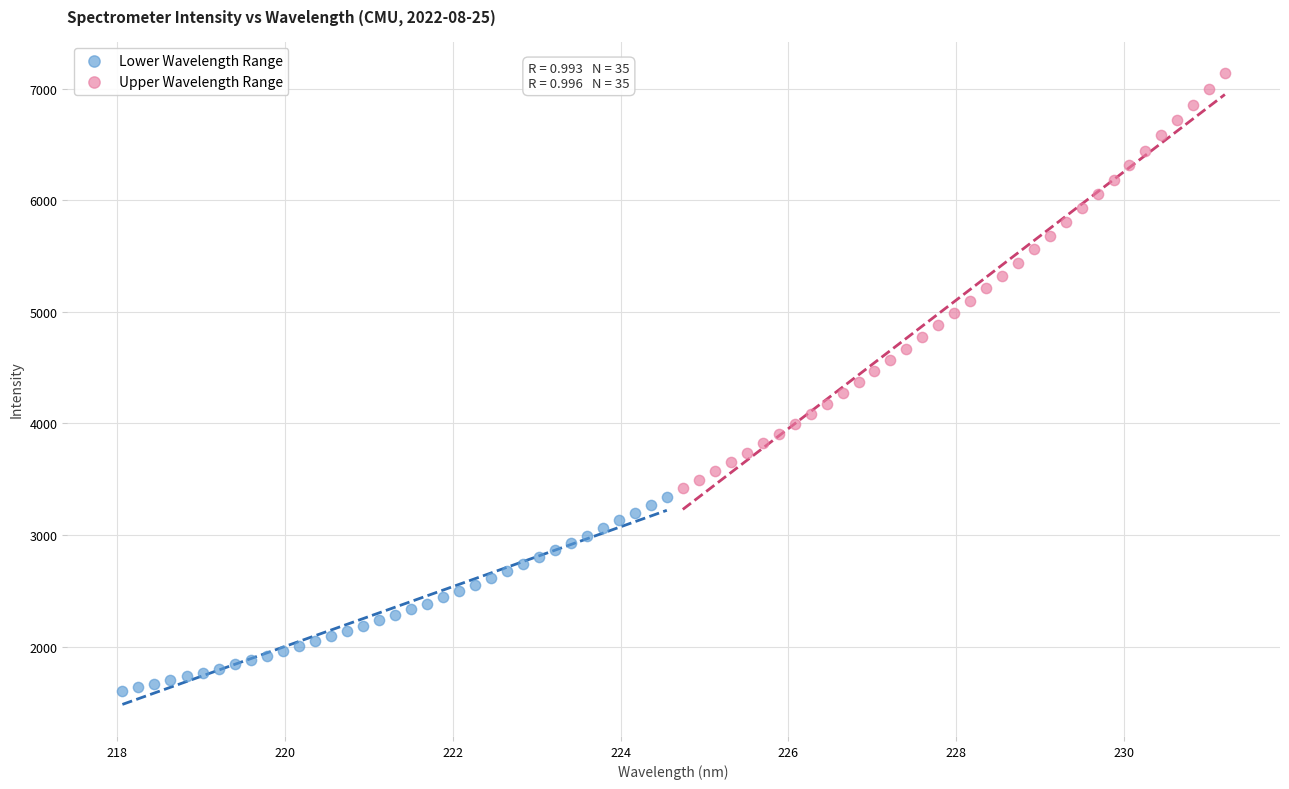

Which series has the widest spread of Y values?

Upper Wavelength Range